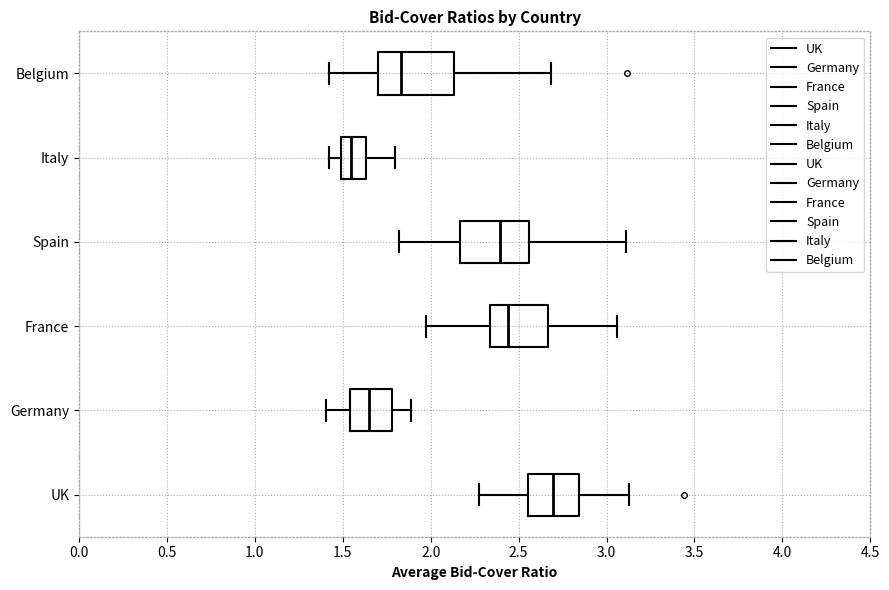

Which box has the furthest to the right median line?

UK